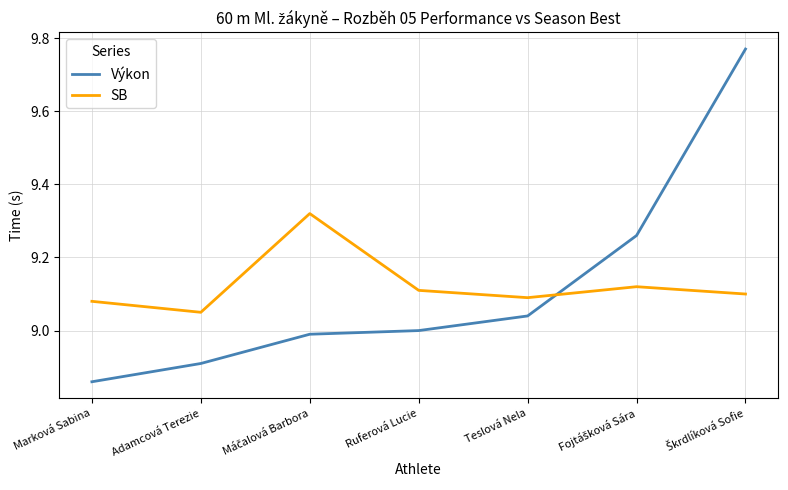

What is the total value across all series at Adamcová Terezie?

18.0